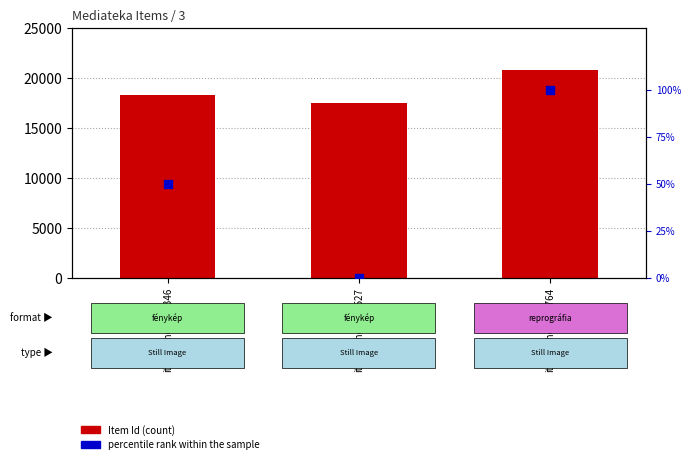

Which series contains the highest Y value?

Item Id (count)